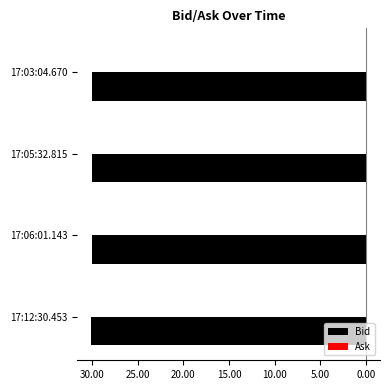

What are all the series names shown in the legend?

Bid, Ask